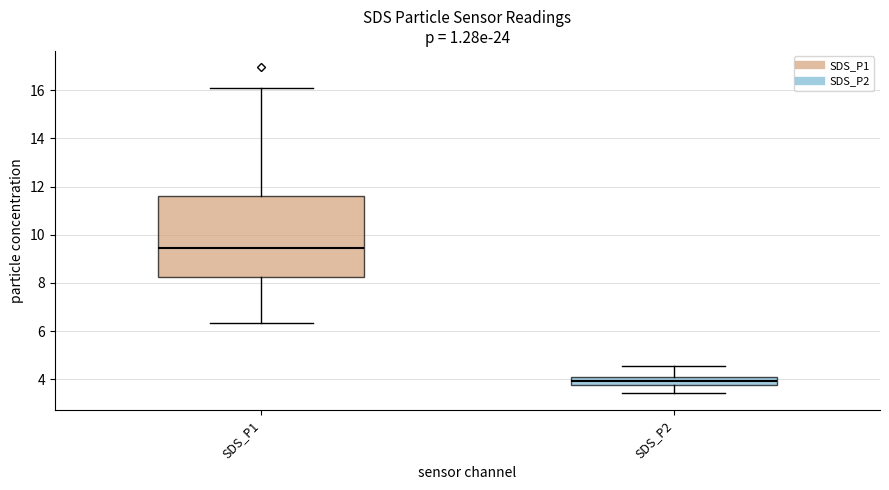

Reading left to right, transcribe this box plot: for each box, give where its median line is, the range the box spans, and where its two whiskers end, as read against the y-axis. The values are not printed on the chart, so give them approximately, as read against the axis.

SDS_P1: median 9.4, box 8.2 to 11.6, whiskers 6.4 to 16.2
SDS_P2: median 4.0, box 3.8 to 4.2, whiskers 3.4 to 4.6